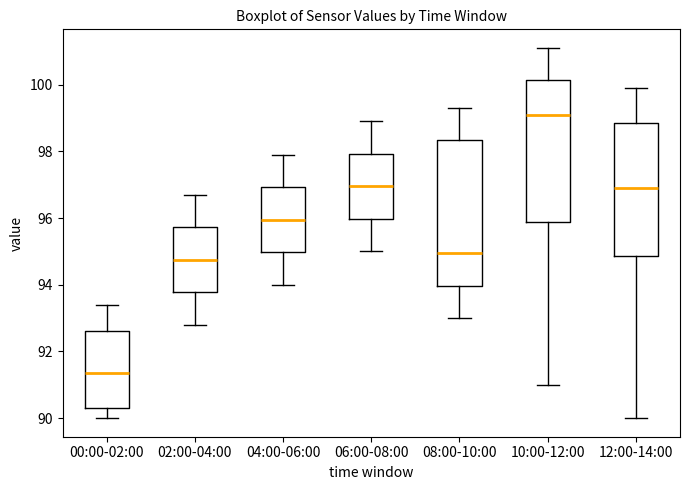

Reading left to right, read every box against the y-axis: the position of its median line, the range the box covers, and the ends of its whiskers. The values are not printed on the chart, so give them approximately, as read against the axis.

00:00-02:00: median 91.4, box 90.4 to 92.6, whiskers 90.0 to 93.4
02:00-04:00: median 94.8, box 93.8 to 95.8, whiskers 92.8 to 96.8
04:00-06:00: median 96.0, box 95.0 to 97.0, whiskers 94.0 to 98.0
06:00-08:00: median 97.0, box 96.0 to 98.0, whiskers 95.0 to 99.0
08:00-10:00: median 95.0, box 94.0 to 98.4, whiskers 93.0 to 99.4
10:00-12:00: median 99.2, box 95.8 to 100.2, whiskers 91.0 to 101.2
12:00-14:00: median 97.0, box 94.8 to 98.8, whiskers 90.0 to 100.0